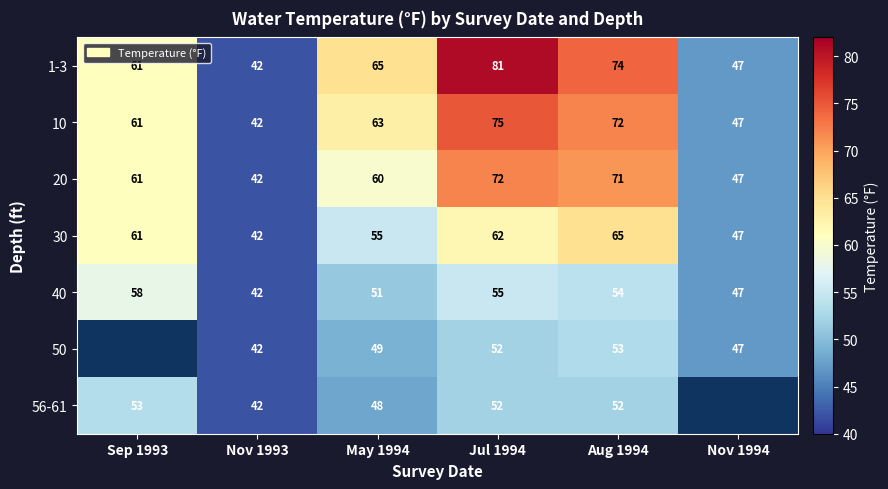

What is the average value of the 40 series?

51